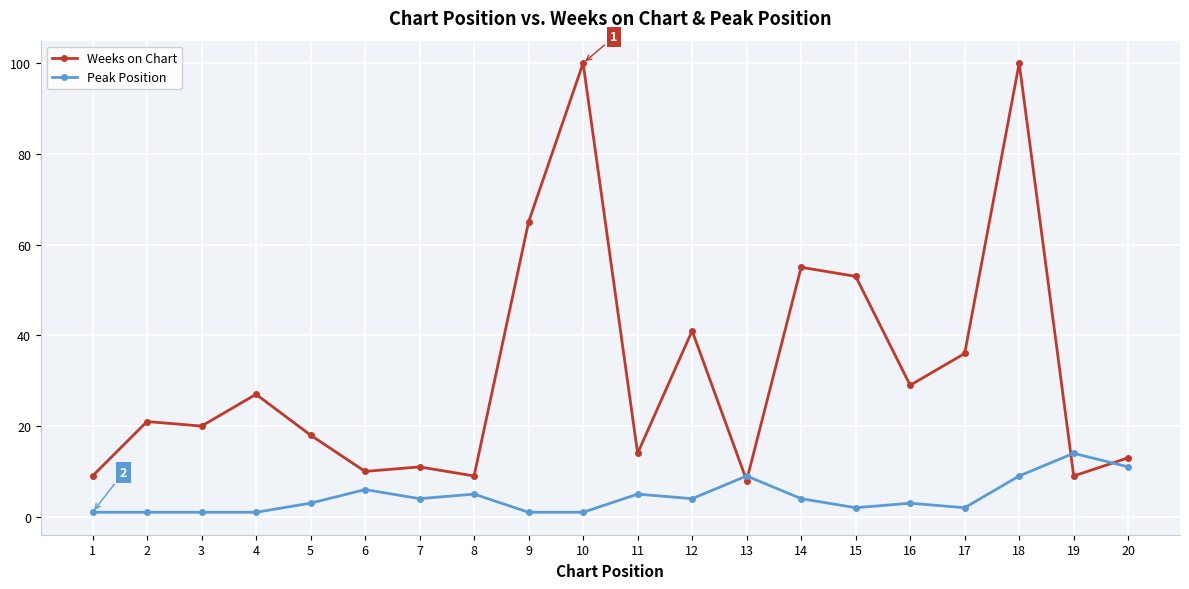

Which series has the largest total across all categories?

Weeks on Chart